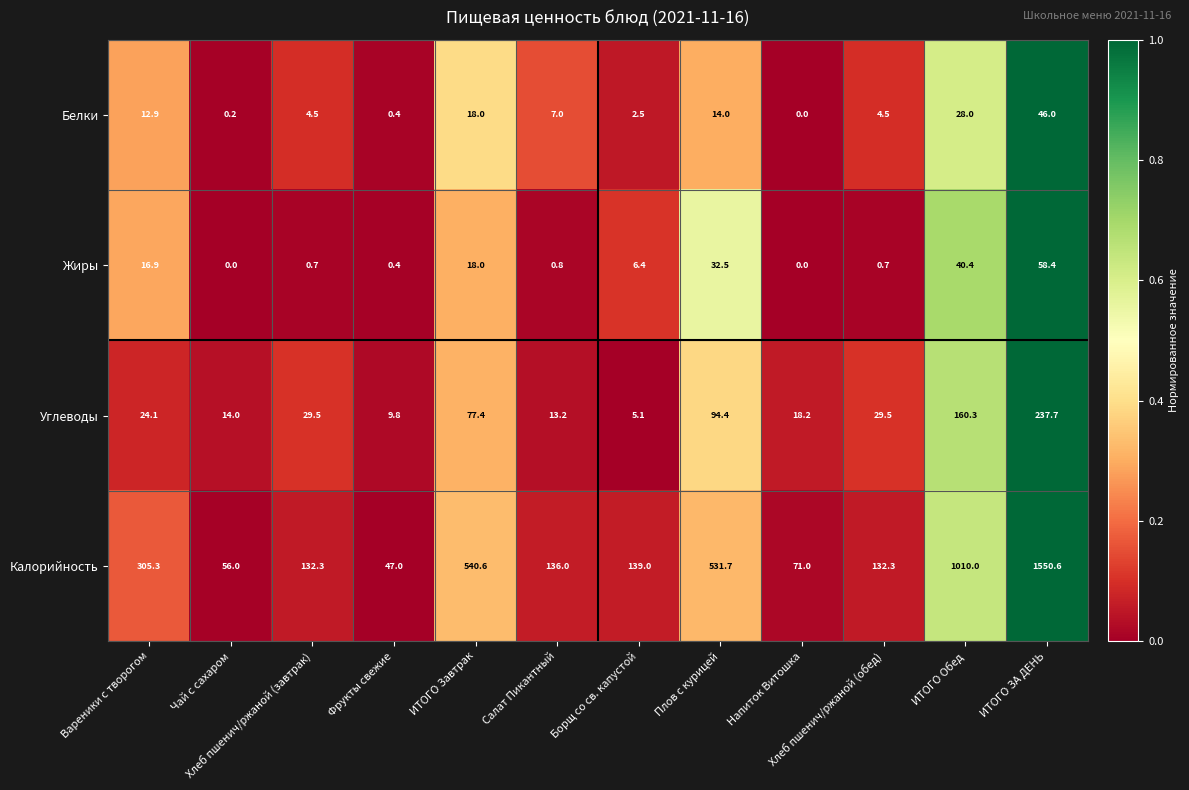

What is the greatest value displayed?

1550.6